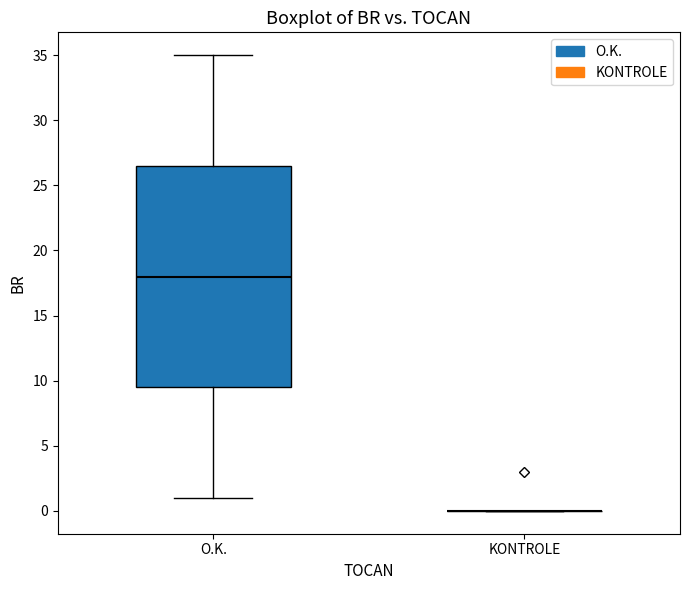

Reading left to right, read every box against the y-axis: the position of its median line, the range the box covers, and the ends of its whiskers. The values are not printed on the chart, so give them approximately, as read against the axis.

O.K.: median 18.0, box 9.5 to 26.5, whiskers 1.0 to 35.0
KONTROLE: box collapsed to a line at 0.0, whiskers 0.0 to 0.0